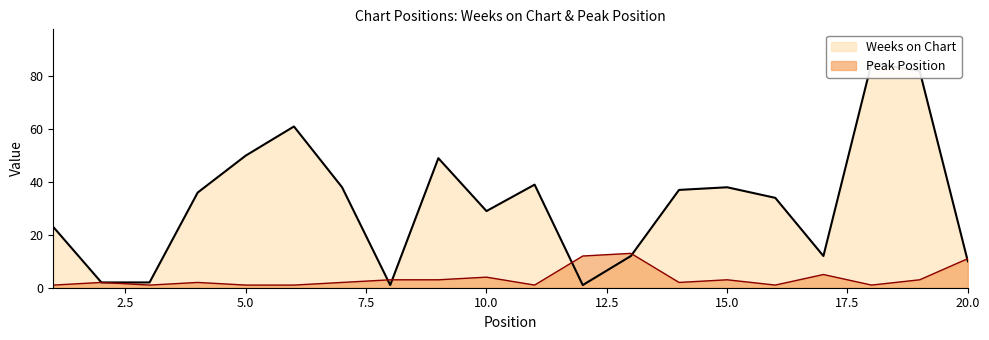

Does the chart display data point markers on the line(s)?

No